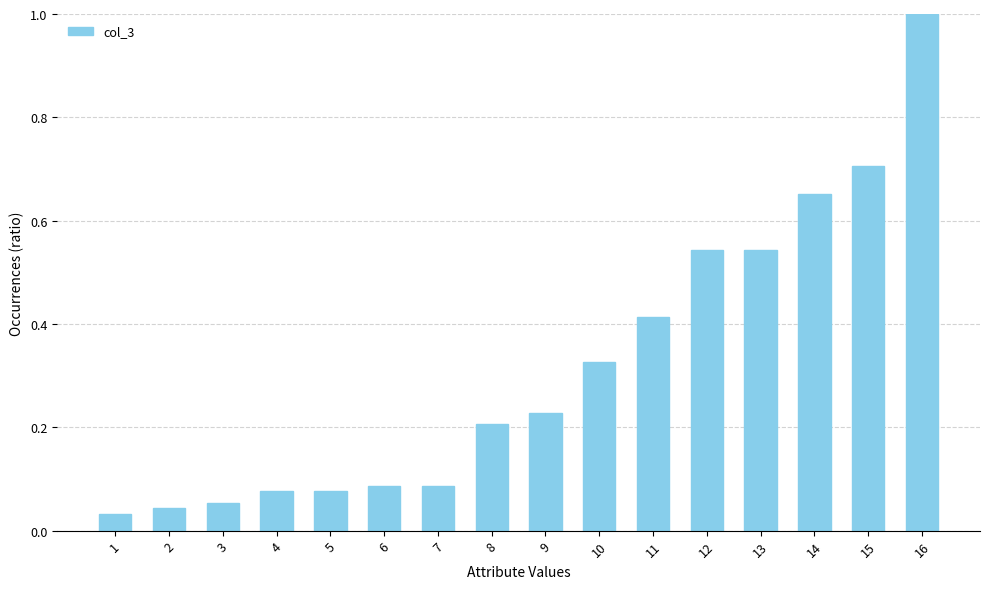

The value at 3 is 0.0. True or false?

False